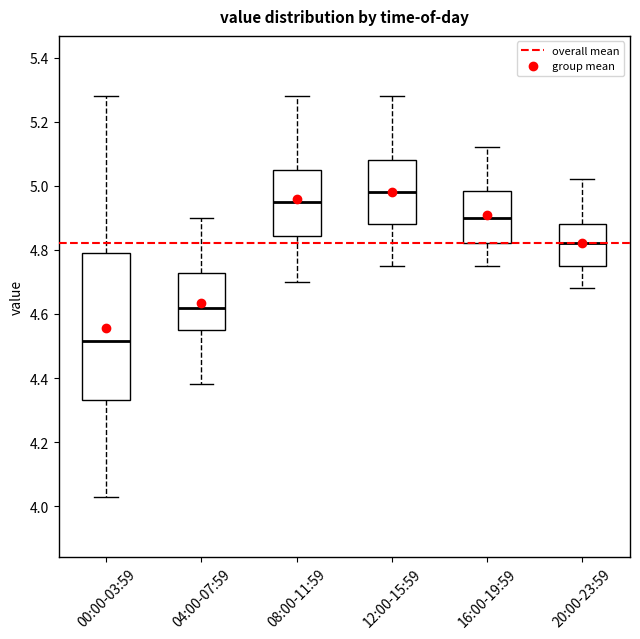

Reading left to right, read every box against the y-axis: the position of its median line, the range the box covers, and the ends of its whiskers. The values are not printed on the chart, so give them approximately, as read against the axis.

00:00-03:59: median 4.52, box 4.34 to 4.80, whiskers 4.04 to 5.28
04:00-07:59: median 4.62, box 4.56 to 4.72, whiskers 4.38 to 4.90
08:00-11:59: median 4.96, box 4.84 to 5.06, whiskers 4.70 to 5.28
12:00-15:59: median 4.98, box 4.88 to 5.08, whiskers 4.76 to 5.28
16:00-19:59: median 4.90, box 4.82 to 4.98, whiskers 4.76 to 5.12
20:00-23:59: median 4.82, box 4.76 to 4.88, whiskers 4.68 to 5.02